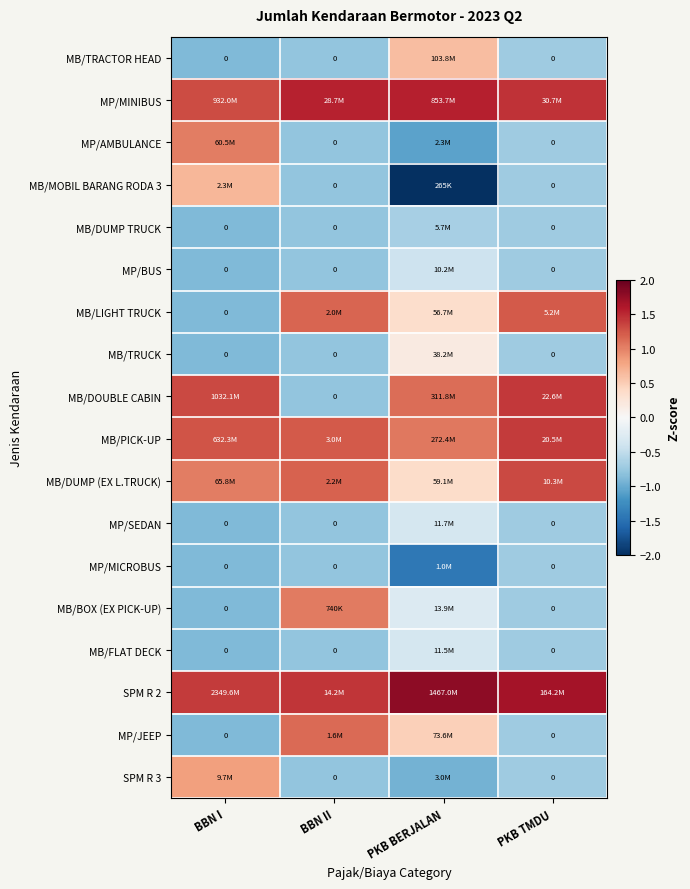

Is it true that MB/DUMP TRUCK equals -0.2 at BBN II?

False